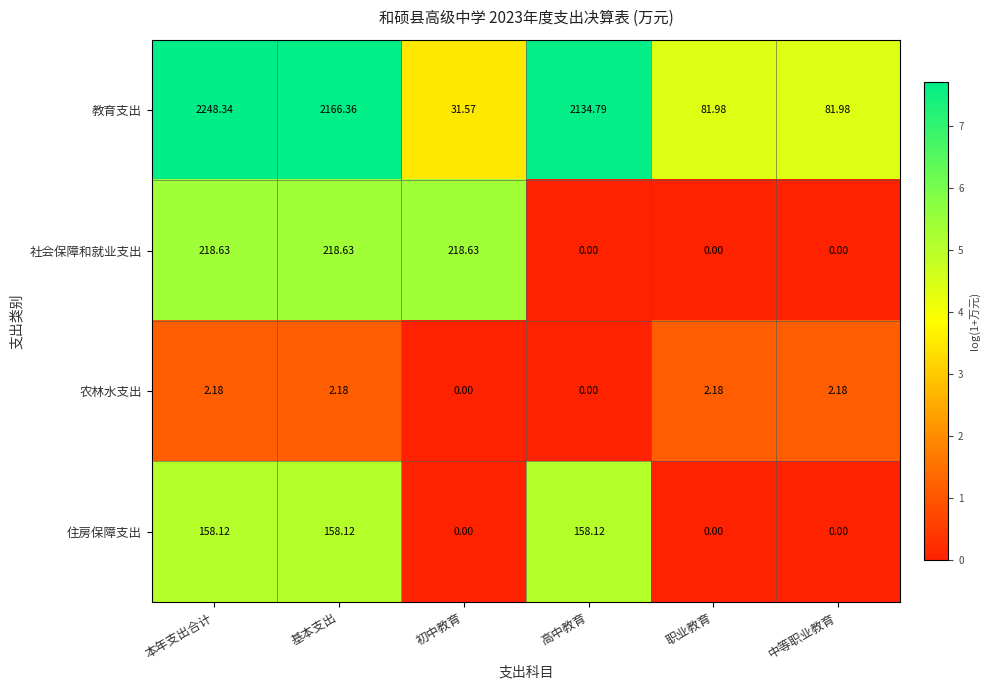

At which category is the sum across all series the highest?

本年支出合计